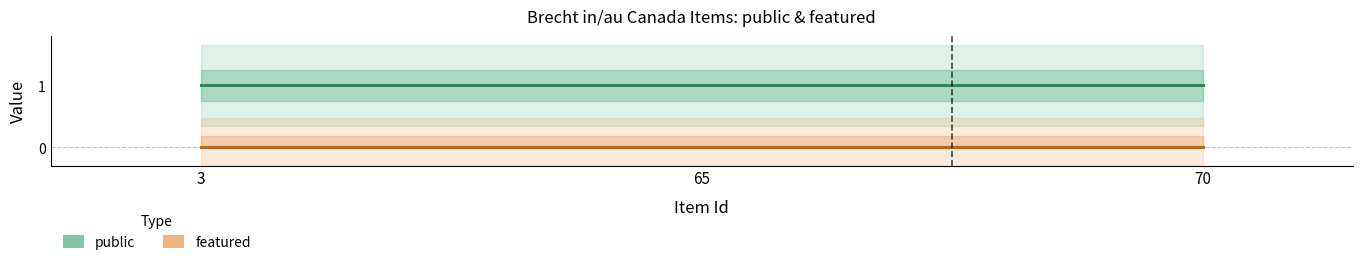

What is the maximum value for public?

1